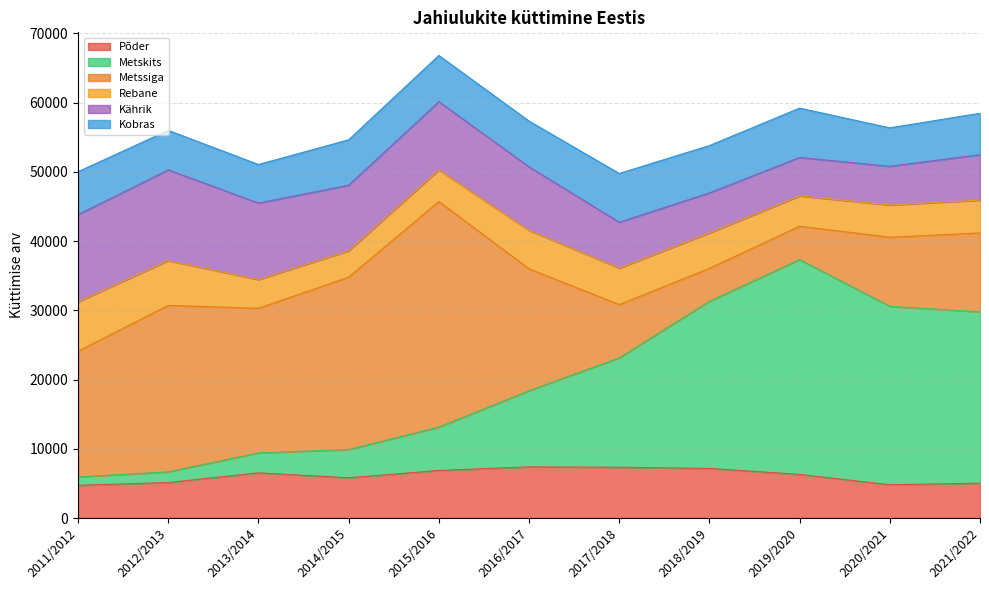

How many times do Põder and Metskits cross each other?

1